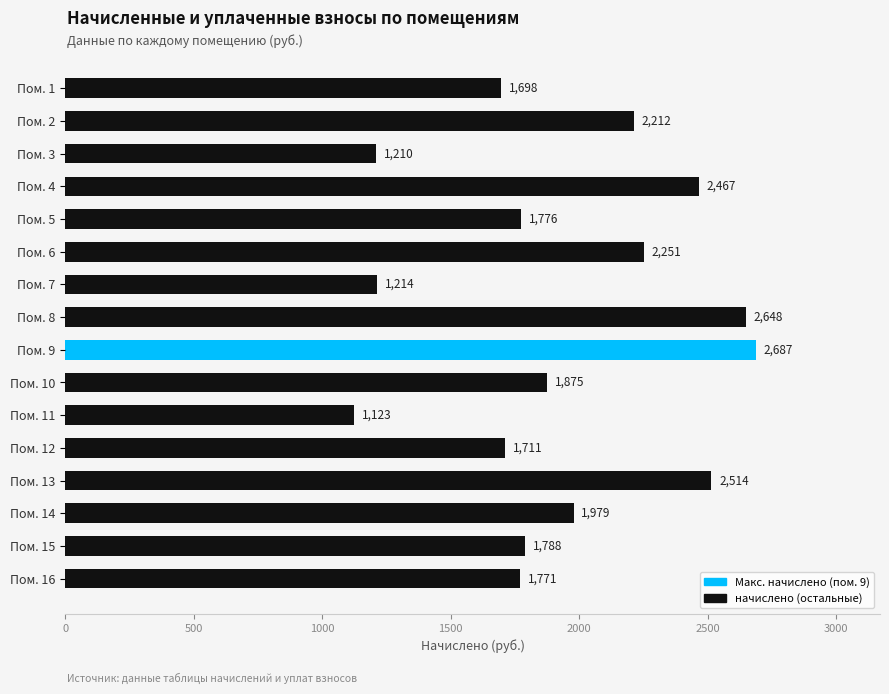

Rank the categories by value from lowest to highest.

Пом. 11, Пом. 3, Пом. 7, Пом. 1, Пом. 12, Пом. 16, Пом. 5, Пом. 15, Пом. 10, Пом. 14, Пом. 2, Пом. 6, Пом. 4, Пом. 13, Пом. 8, Пом. 9